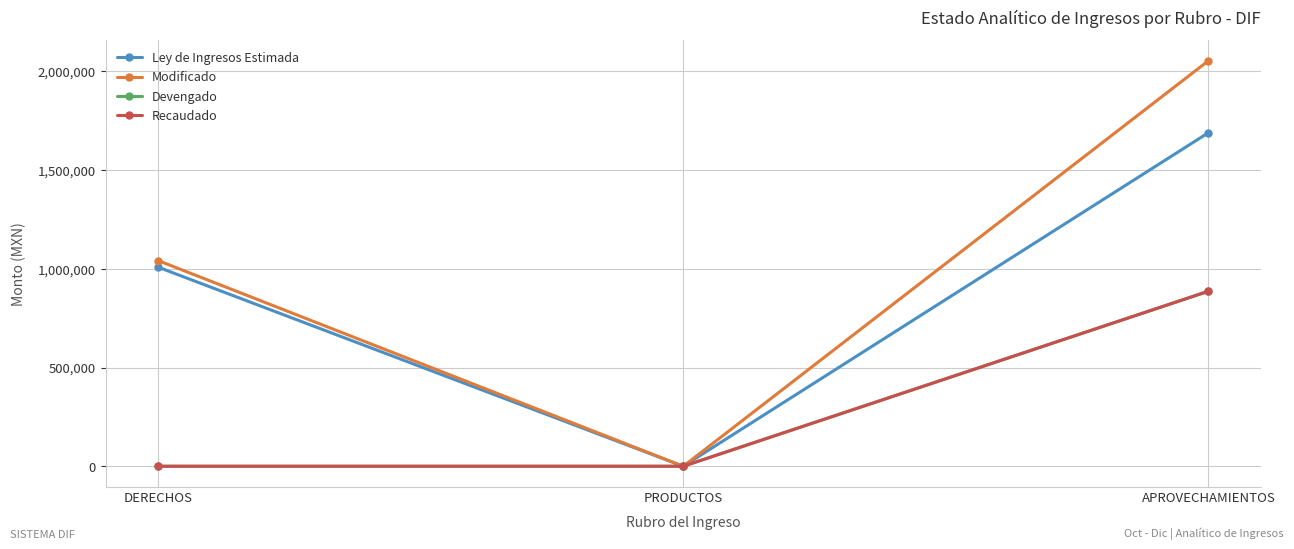

Which label corresponds to the largest value in the chart?

APROVECHAMIENTOS